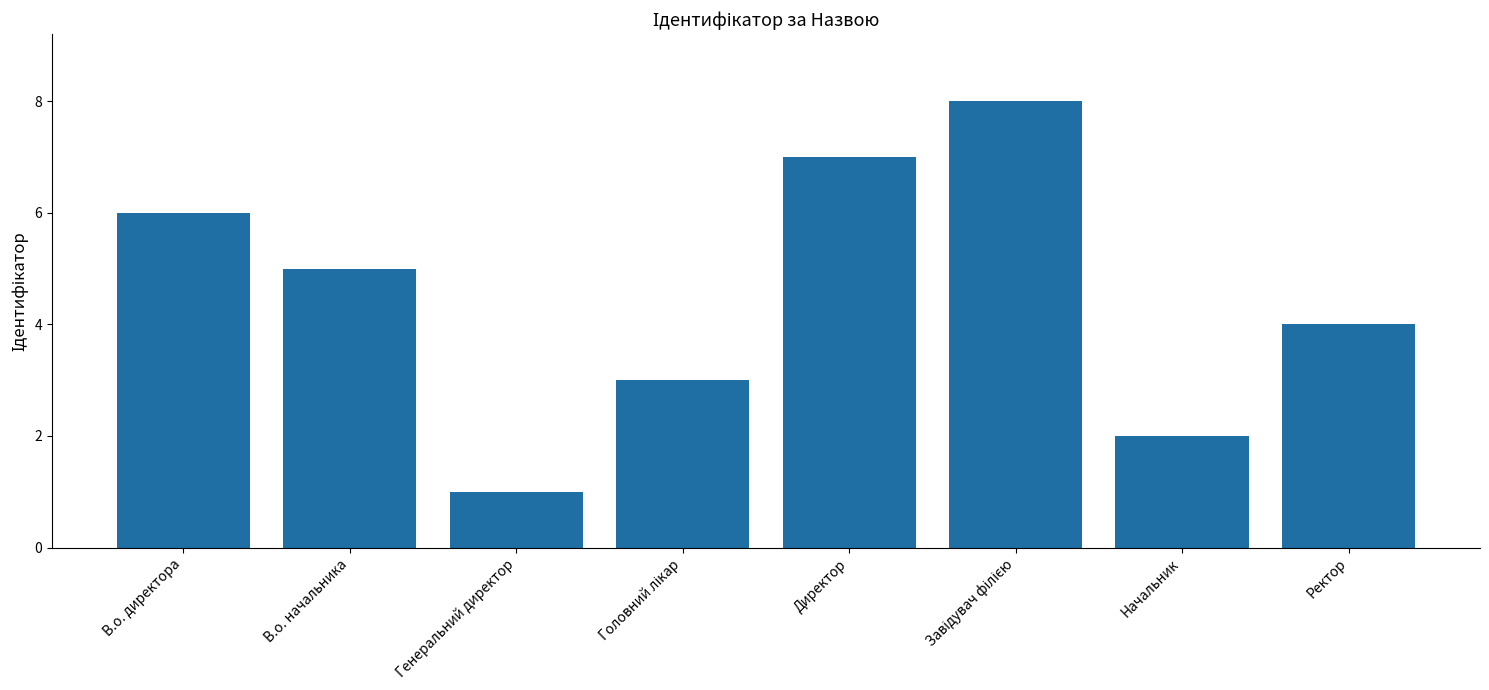

What is the value of the 6th bar from the left?

8